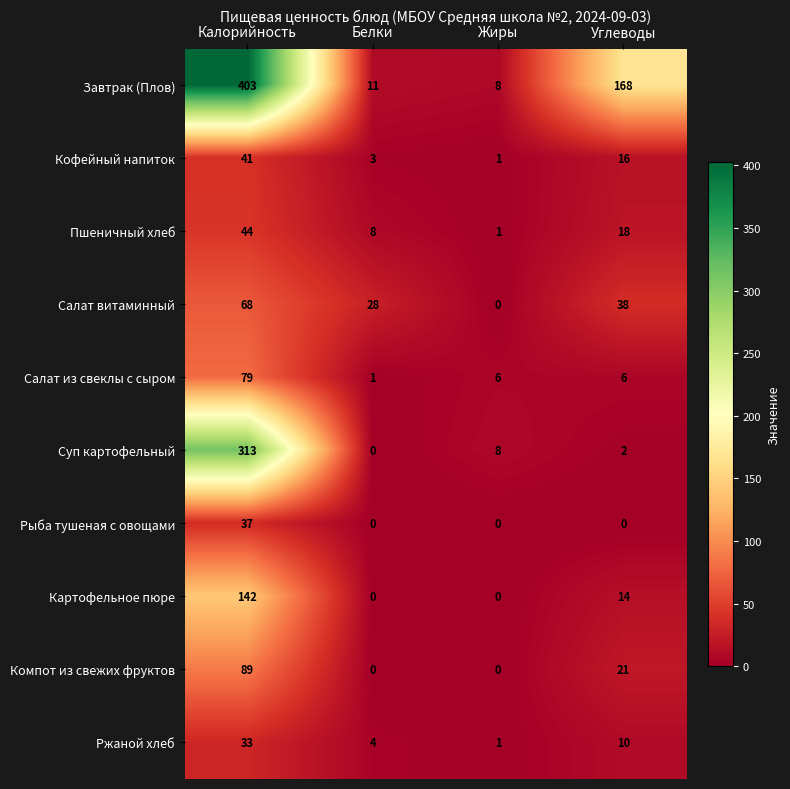

Which series changed the most between Калорийность and Углеводы?

Суп картофельный